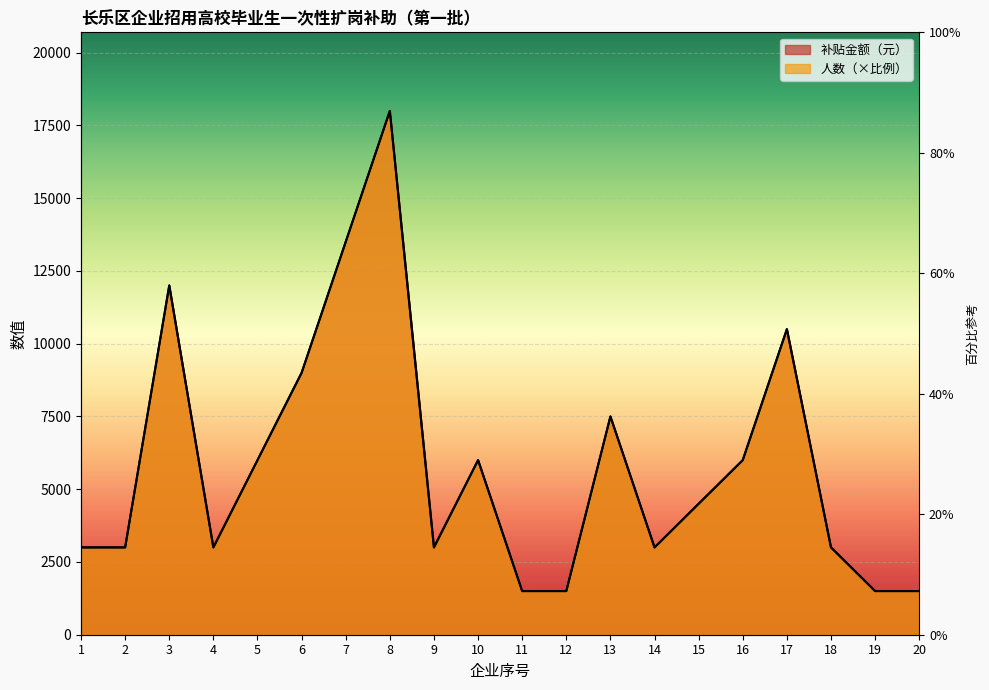

List the labels in order of 人数 value, largest first.

8, 7, 3, 17, 6, 13, 5, 10, 16, 15, 1, 2, 4, 9, 14, 18, 11, 12, 19, 20